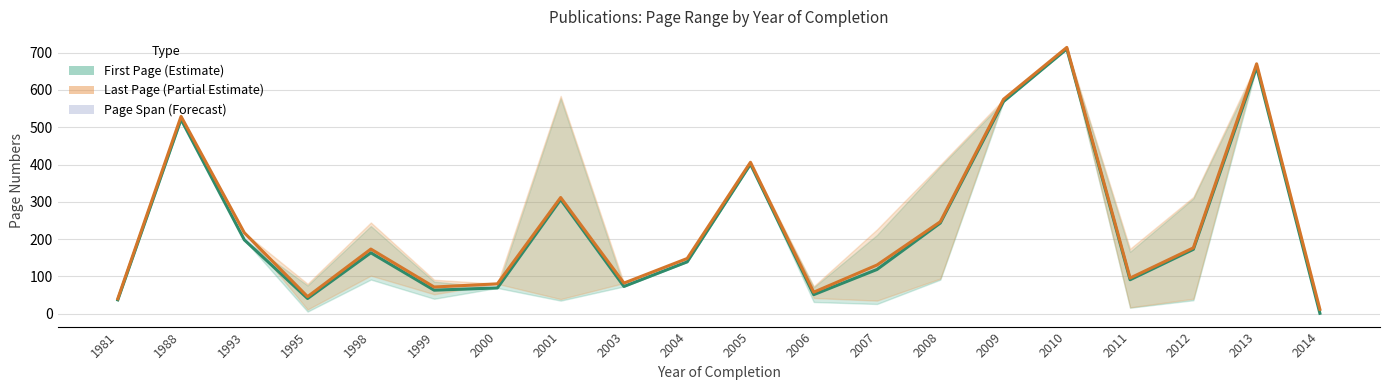

What is the difference between the First Page (Estimate) values at 2012 and 1999?

109.5